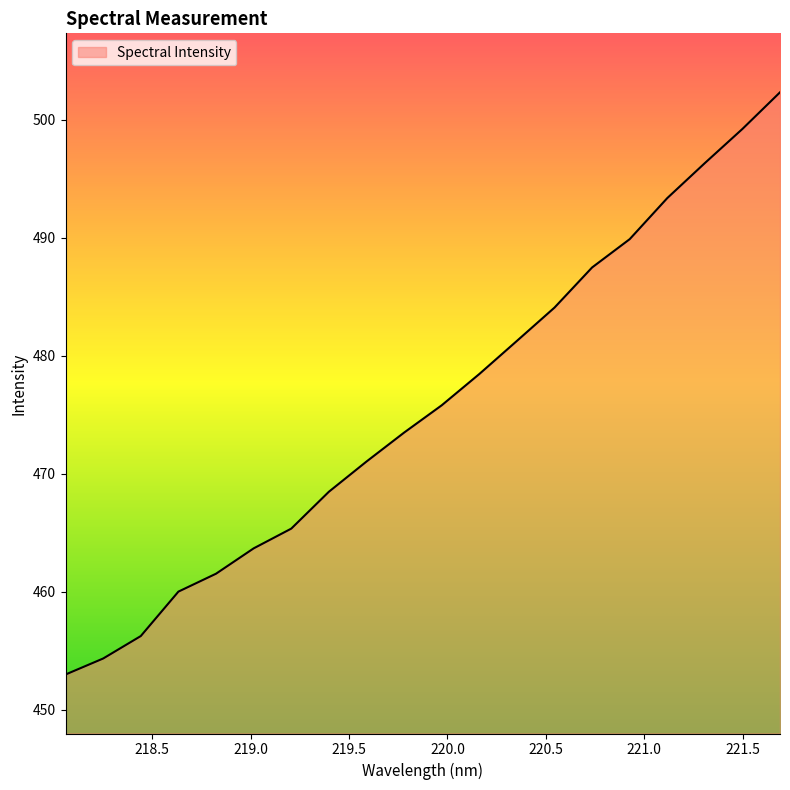

How many values are below 475?

10